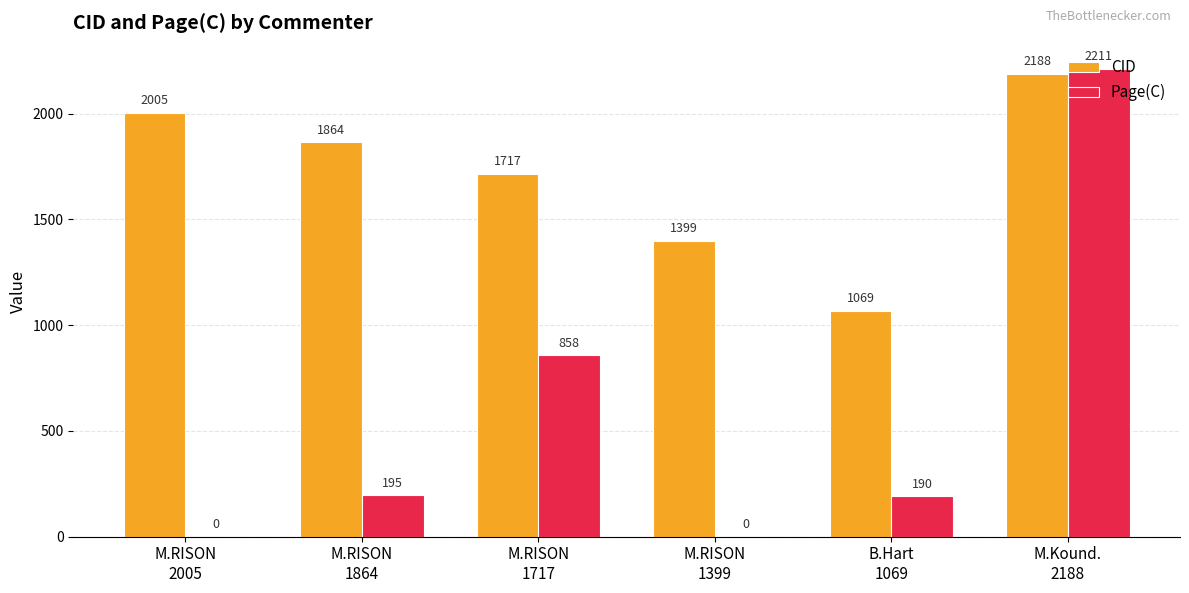

Which series has the largest total across all categories?

CID